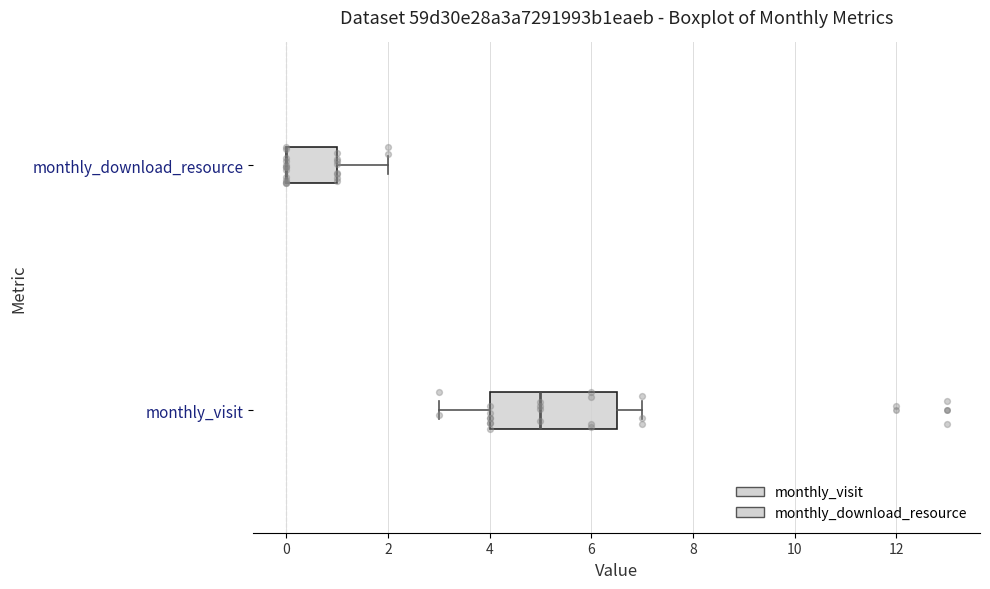

Reading bottom to top, transcribe this box plot: for each box, give where its median line is, the range the box spans, and where its two whiskers end, as read against the x-axis. The values are not printed on the chart, so give them approximately, as read against the axis.

monthly_visit: median 5.0, box 4.0 to 6.6, whiskers 3.0 to 7.0
monthly_download_resource: median 0.0 (drawn on the box's left edge), box 0.0 to 1.0, whiskers 0.0 to 2.0